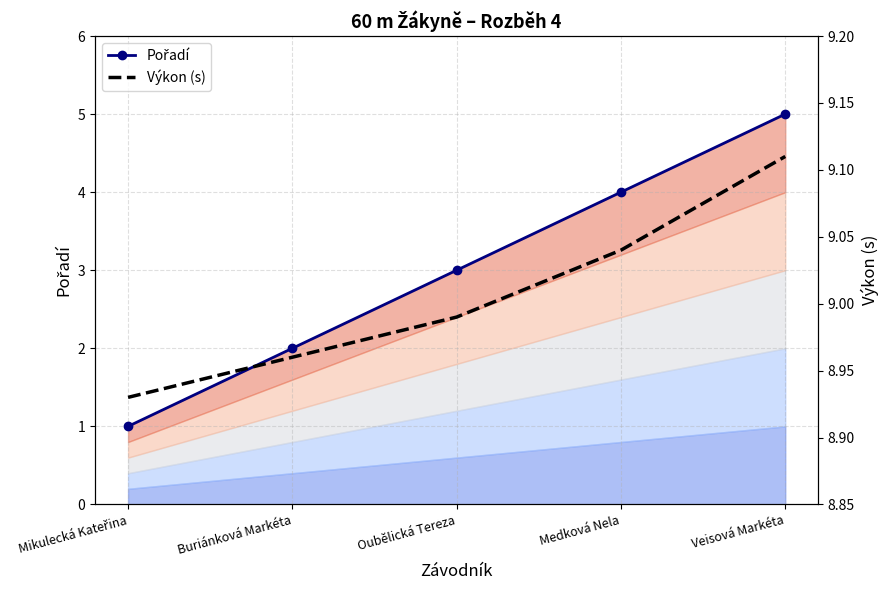

Is it true that Výkon (s) equals 4.9 at Veisová Markéta?

False